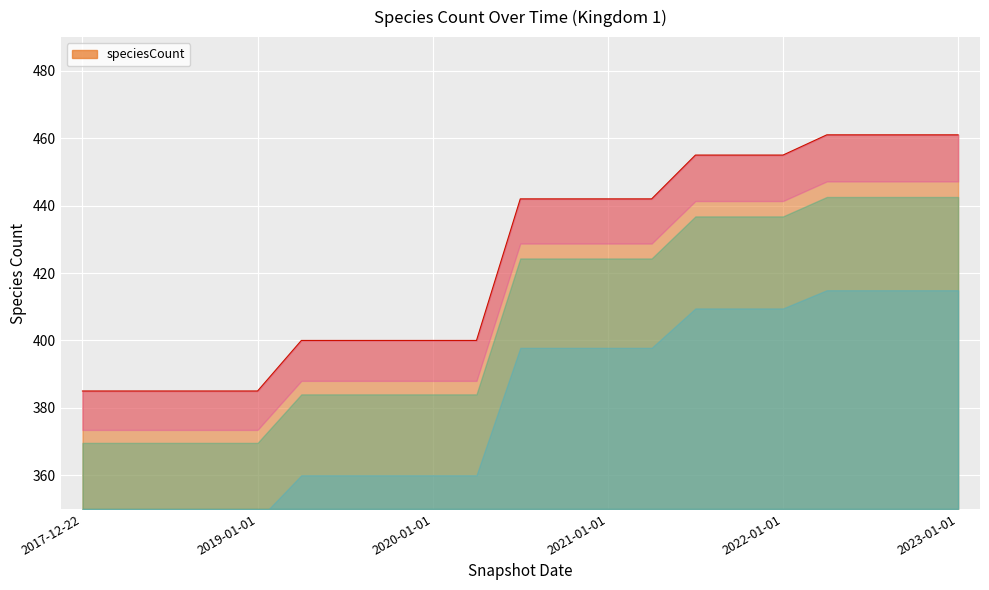

Reading left to right, list all the values displayed in this chart.

385	385	385	385	385	400	400	400	400	400	442	442	442	442	455	455	455	461	461	461	461